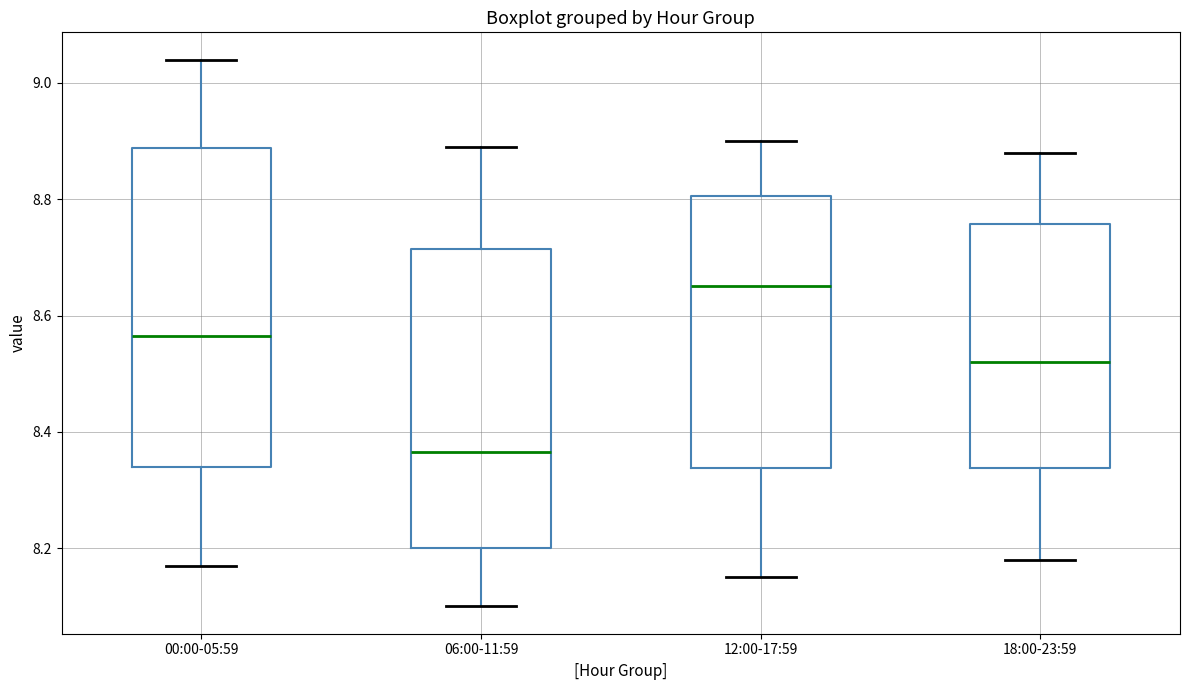

Where does the lower whisker of the box for 00:00-05:59 end on the y-axis? The values are not printed on the chart, so give them approximately, as read against the axis.

8.18